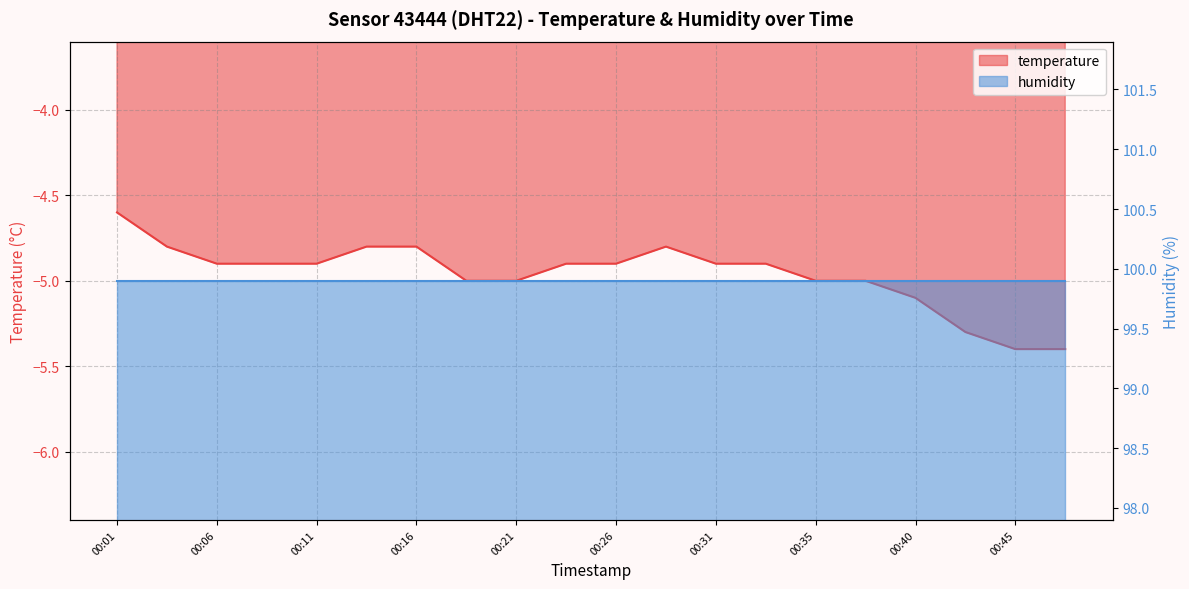

Where is the data nearest to the value -5?

00:18